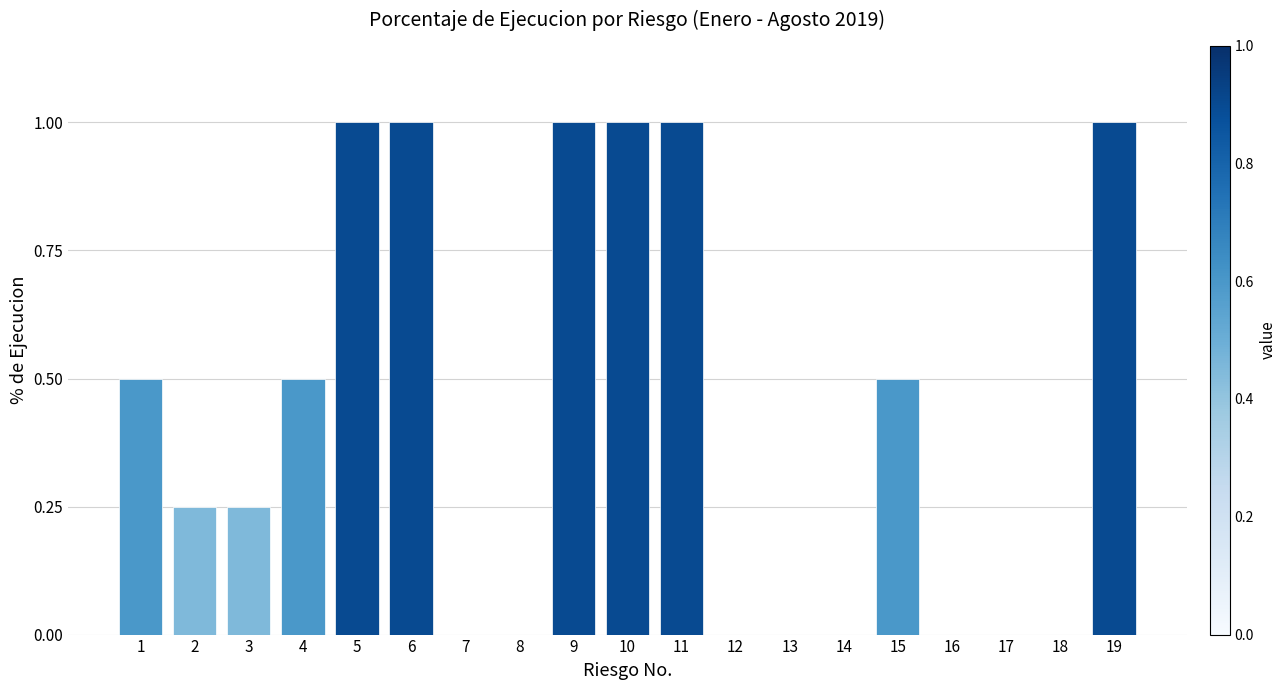

Are the bars horizontal?

No